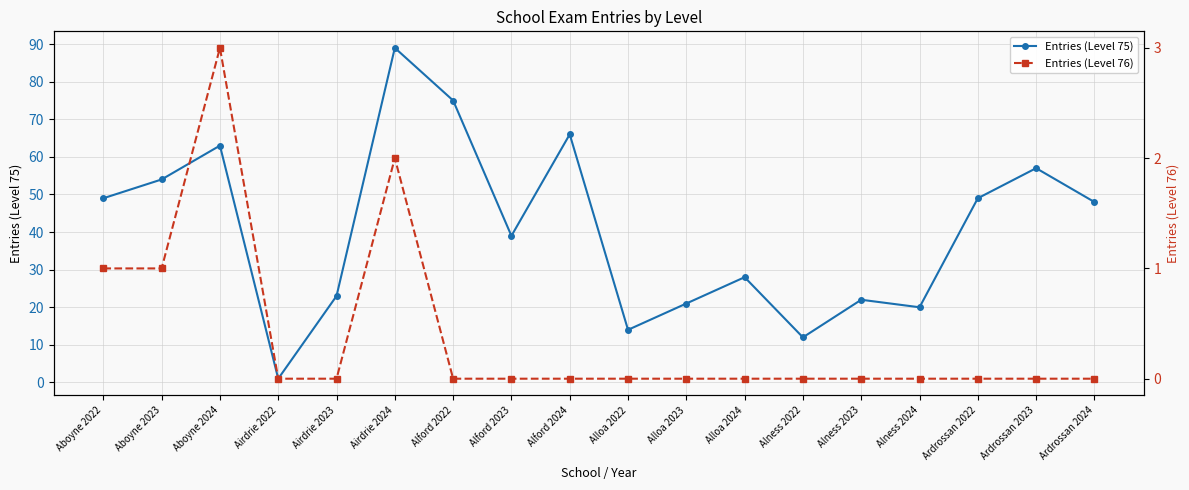

Does the chart have visible grid lines?

Yes